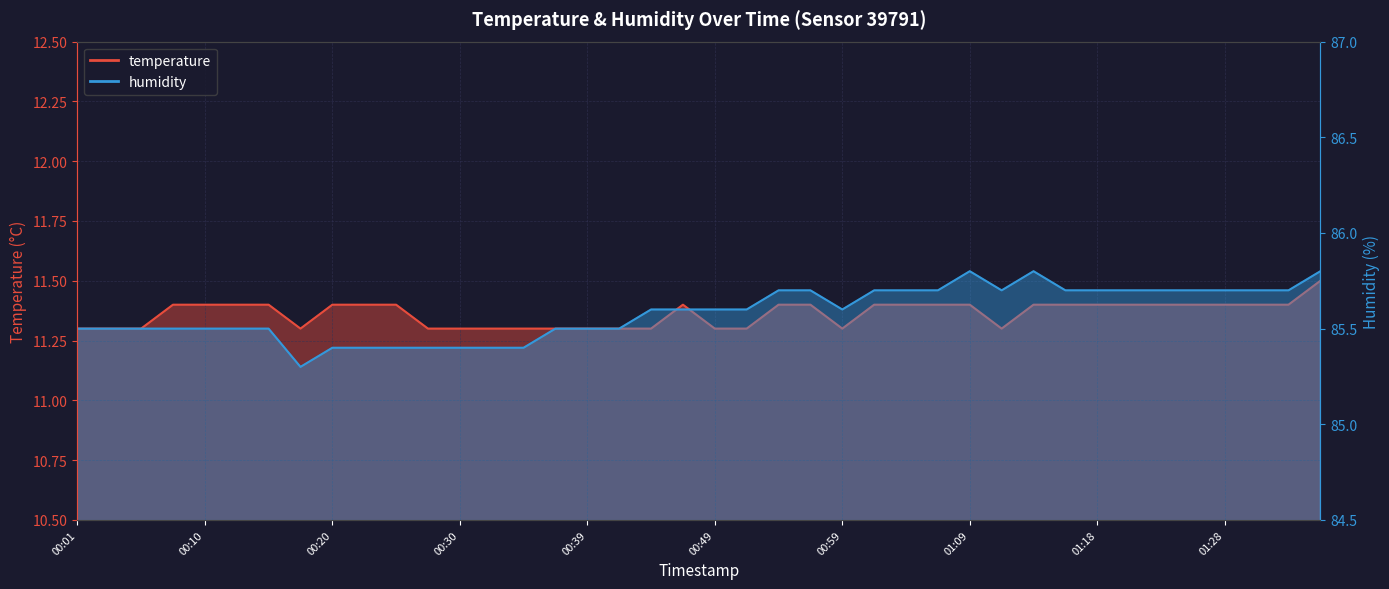

True or false: humidity and temperature intersect in this chart.

False